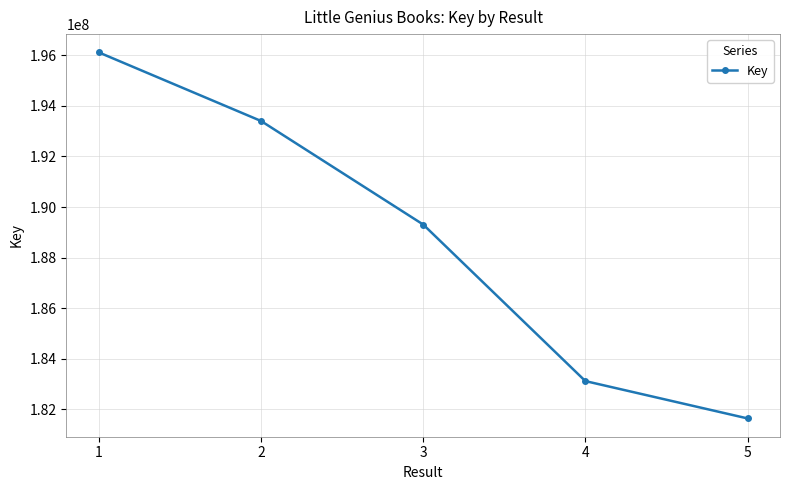

What is the maximum value shown in the chart?

196111386